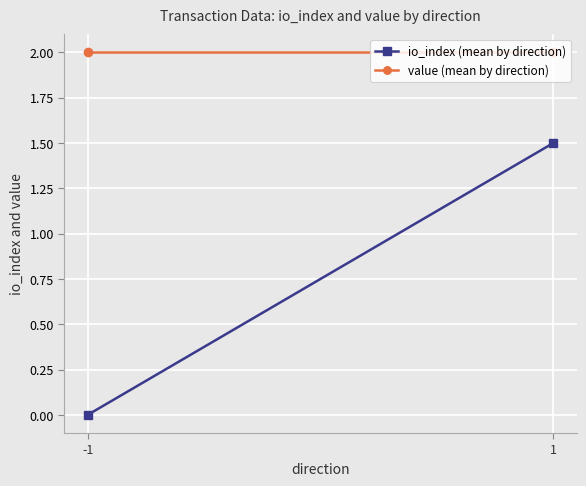

What is the average value of the io_index (mean by direction) series?

0.8